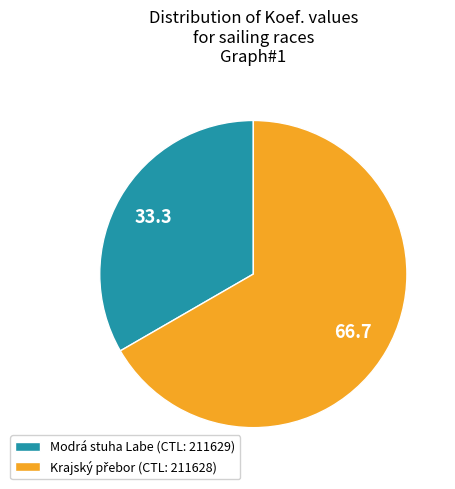

How many slices are in this pie chart?

2